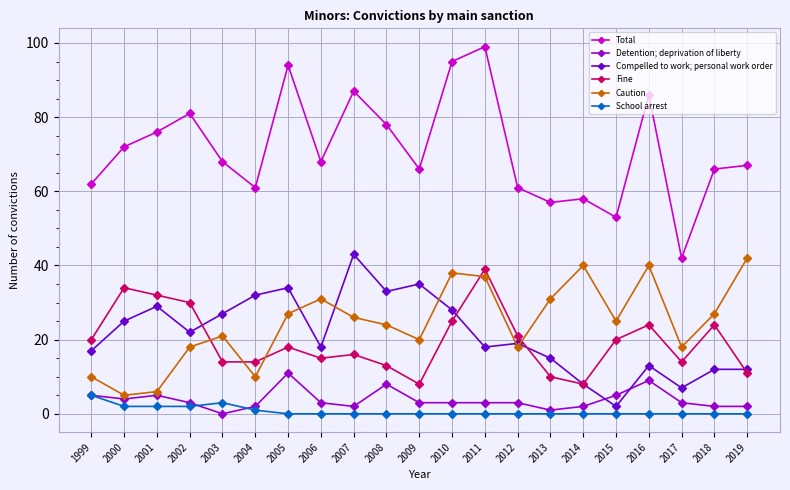

At how many categories does at least one series exceed 15?

21